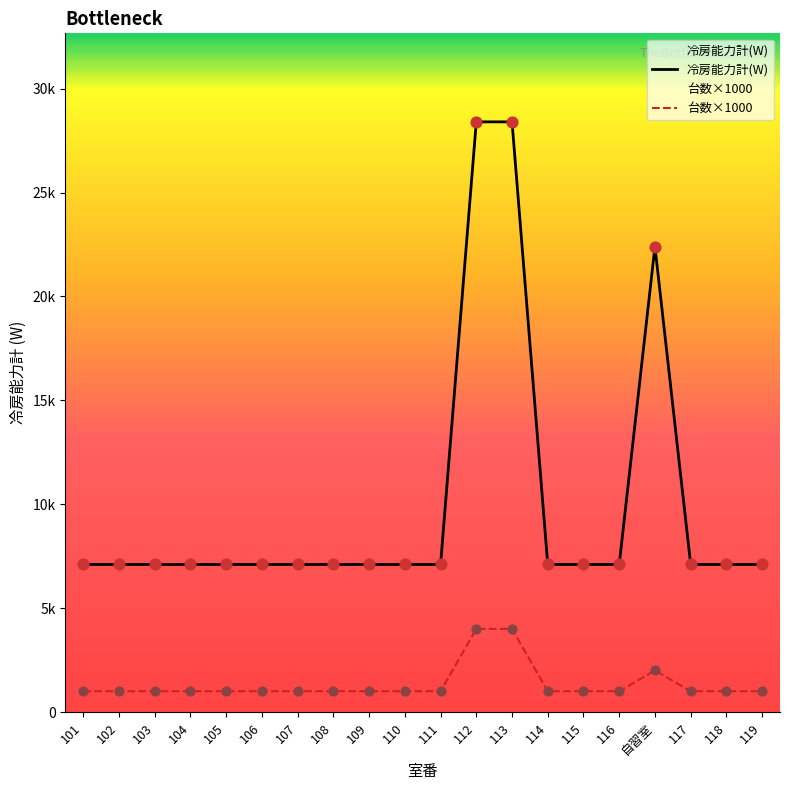

Which series reaches the minimum Y coordinate?

台数×1000